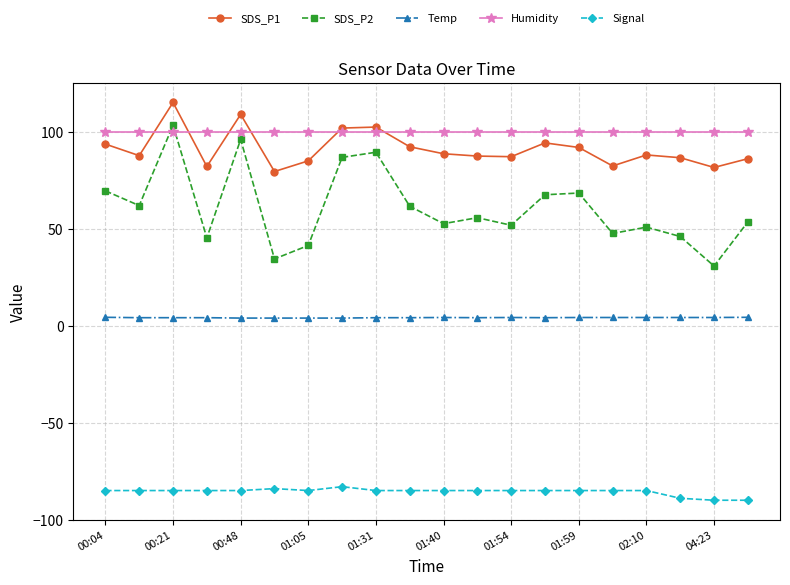

What is the lowest value of the Humidity series?

99.9